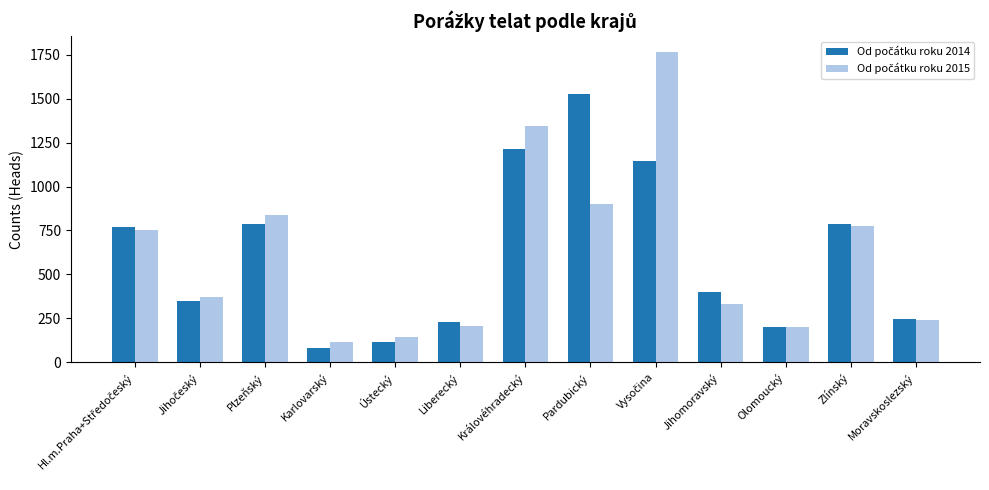

What is the greatest value displayed?

1767